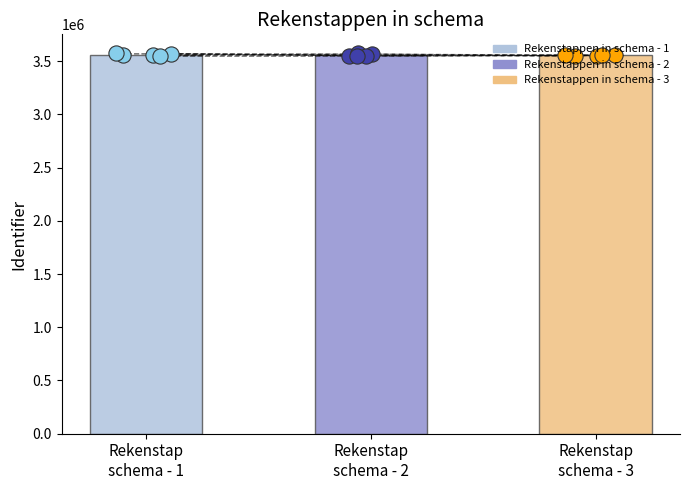

What is the change in value from Rekenstap
schema - 2 to Rekenstap
schema - 3?

+2